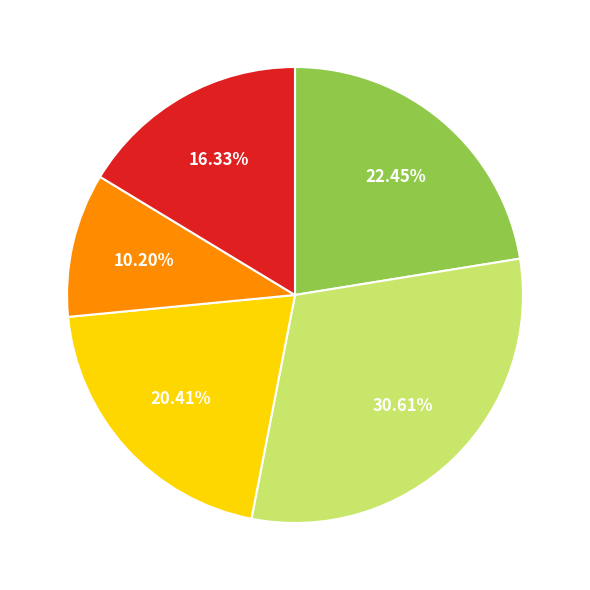

Count the number of slices in the pie.

5